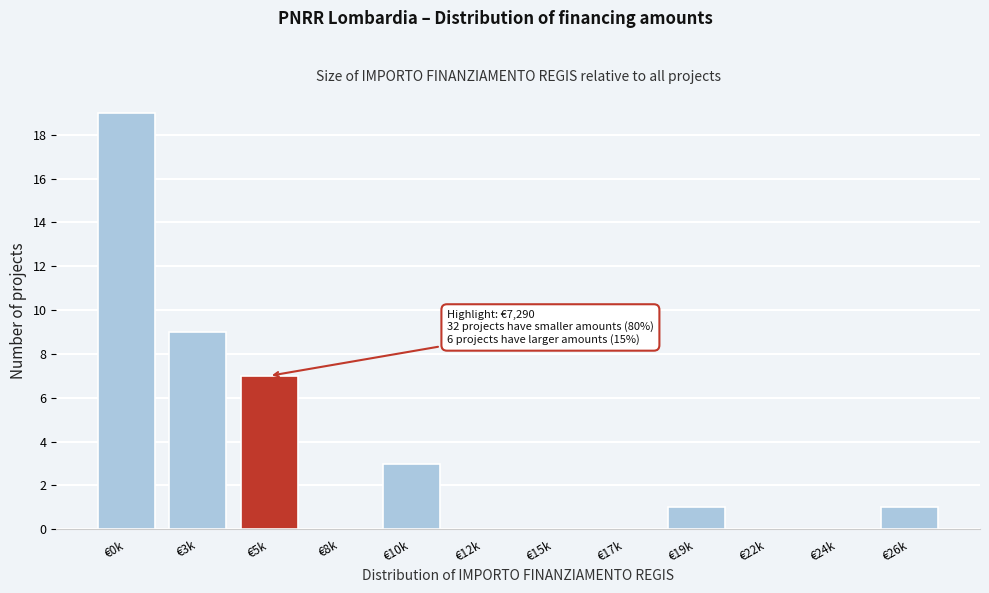

Reading left to right, list all the values displayed in this chart.

€0k=19	€3k=9	€5k=7	€8k=0	€10k=3	€12k=0	€15k=0	€17k=0	€19k=1	€22k=0	€24k=0	€26k=1